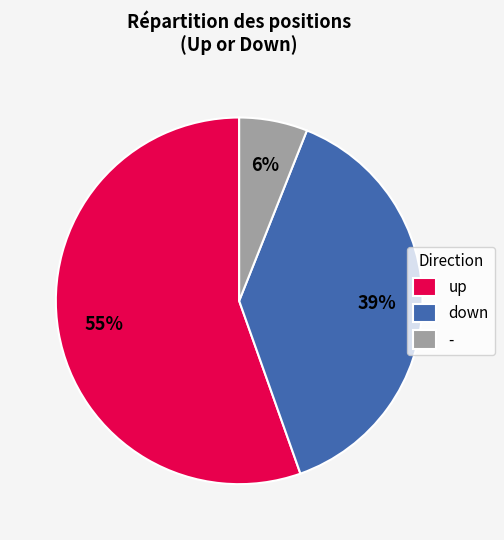

The down slice represents 39% of the pie. True or false?

True